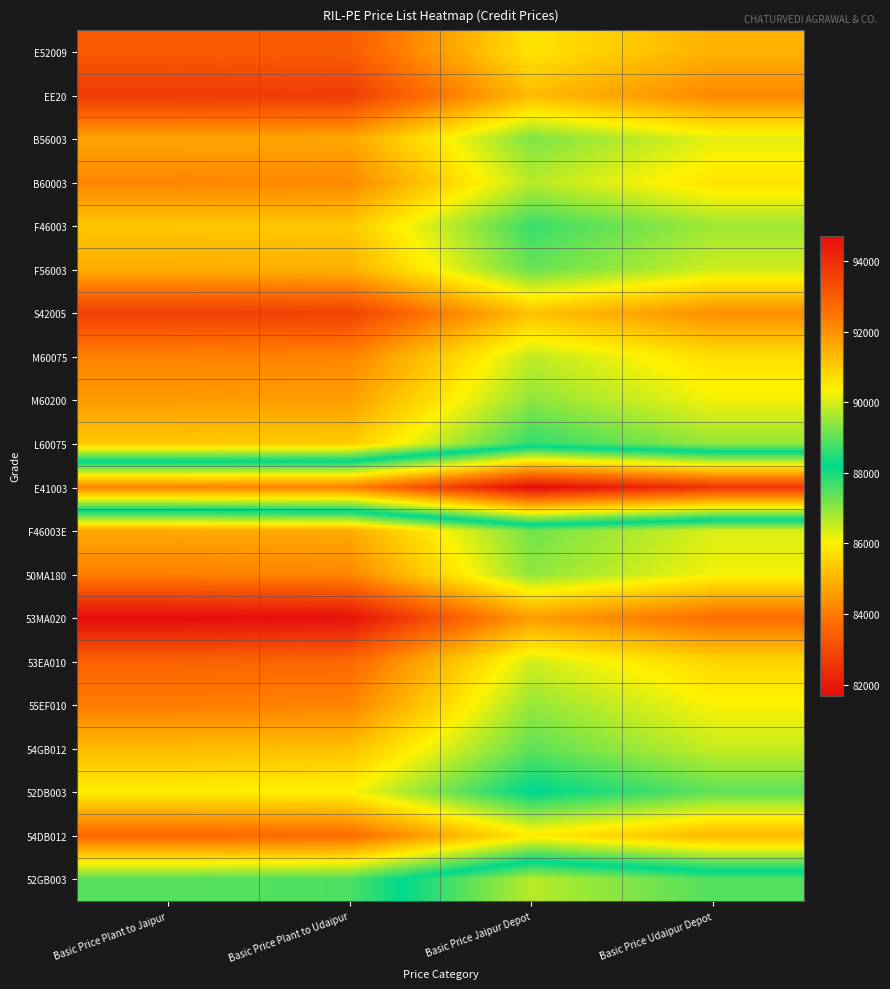

Reading left to right, what are all the values shown in this chart?

E52009: Basic Price Plant to Jaipur=83350	Basic Price Plant to Udaipur=83400	Basic Price Jaipur Depot=85800	Basic Price Udaipur Depot=84930
EE20: Basic Price Plant to Jaipur=82650	Basic Price Plant to Udaipur=82700	Basic Price Jaipur Depot=85100	Basic Price Udaipur Depot=84230
B56003: Basic Price Plant to Jaipur=84700	Basic Price Plant to Udaipur=84750	Basic Price Jaipur Depot=87150	Basic Price Udaipur Depot=86280
B60003: Basic Price Plant to Jaipur=84200	Basic Price Plant to Udaipur=84250	Basic Price Jaipur Depot=86650	Basic Price Udaipur Depot=85780
F46003: Basic Price Plant to Jaipur=85280	Basic Price Plant to Udaipur=85330	Basic Price Jaipur Depot=87730	Basic Price Udaipur Depot=86860
F56003: Basic Price Plant to Jaipur=84870	Basic Price Plant to Udaipur=84920	Basic Price Jaipur Depot=87320	Basic Price Udaipur Depot=86450
S42005: Basic Price Plant to Jaipur=82780	Basic Price Plant to Udaipur=82830	Basic Price Jaipur Depot=85230	Basic Price Udaipur Depot=84360
M60075: Basic Price Plant to Jaipur=84130	Basic Price Plant to Udaipur=84180	Basic Price Jaipur Depot=86580	Basic Price Udaipur Depot=85710
M60200: Basic Price Plant to Jaipur=84560	Basic Price Plant to Udaipur=84610	Basic Price Jaipur Depot=87010	Basic Price Udaipur Depot=86140
L60075: Basic Price Plant to Jaipur=85340	Basic Price Plant to Udaipur=85390	Basic Price Jaipur Depot=87790	Basic Price Udaipur Depot=86920
E41003: Basic Price Plant to Jaipur=92260	Basic Price Plant to Udaipur=92310	Basic Price Jaipur Depot=94710	Basic Price Udaipur Depot=93840
F46003E: Basic Price Plant to Jaipur=84780	Basic Price Plant to Udaipur=84830	Basic Price Jaipur Depot=87230	Basic Price Udaipur Depot=86360
50MA180: Basic Price Plant to Jaipur=84090	Basic Price Plant to Udaipur=84210	Basic Price Jaipur Depot=87000	Basic Price Udaipur Depot=86130
53MA020: Basic Price Plant to Jaipur=81690	Basic Price Plant to Udaipur=81810	Basic Price Jaipur Depot=84600	Basic Price Udaipur Depot=83730
53EA010: Basic Price Plant to Jaipur=83510	Basic Price Plant to Udaipur=83630	Basic Price Jaipur Depot=86420	Basic Price Udaipur Depot=85550
55EF010: Basic Price Plant to Jaipur=84040	Basic Price Plant to Udaipur=84160	Basic Price Jaipur Depot=86950	Basic Price Udaipur Depot=86080
54GB012: Basic Price Plant to Jaipur=85110	Basic Price Plant to Udaipur=85190	Basic Price Jaipur Depot=87400	Basic Price Udaipur Depot=86530
52DB003: Basic Price Plant to Jaipur=85970	Basic Price Plant to Udaipur=86050	Basic Price Jaipur Depot=88260	Basic Price Udaipur Depot=87390
54DB012: Basic Price Plant to Jaipur=83610	Basic Price Plant to Udaipur=83690	Basic Price Jaipur Depot=85900	Basic Price Udaipur Depot=85030
52GB003: Basic Price Plant to Jaipur=87470	Basic Price Plant to Udaipur=87550	Basic Price Jaipur Depot=89760	Basic Price Udaipur Depot=88890